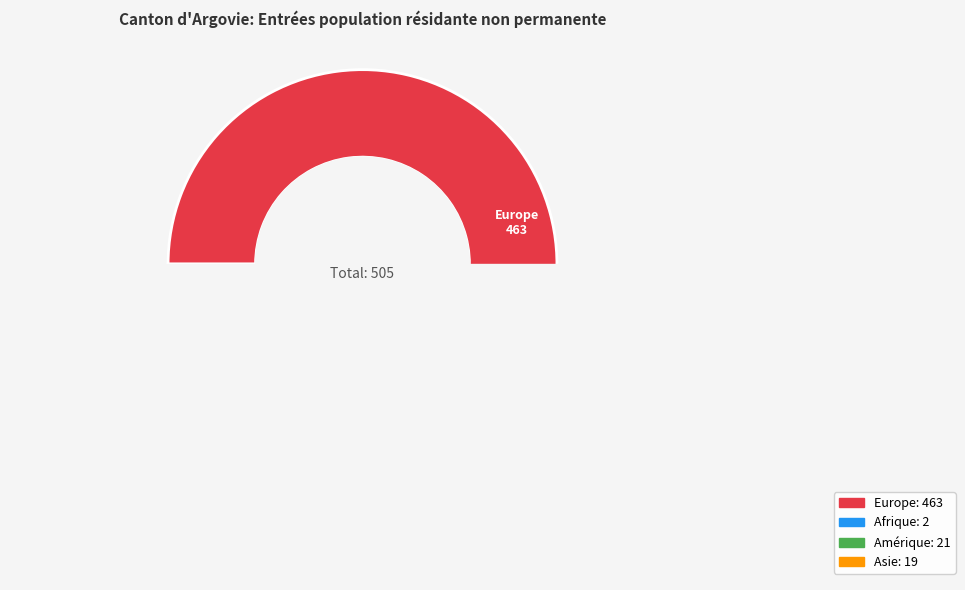

Which slice is the largest?

Europe